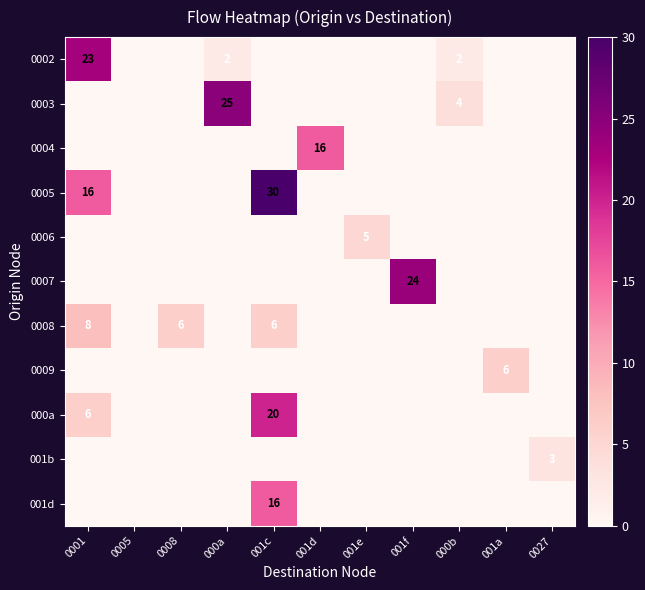

The value of 0006 at 001e is 5. True or false?

True